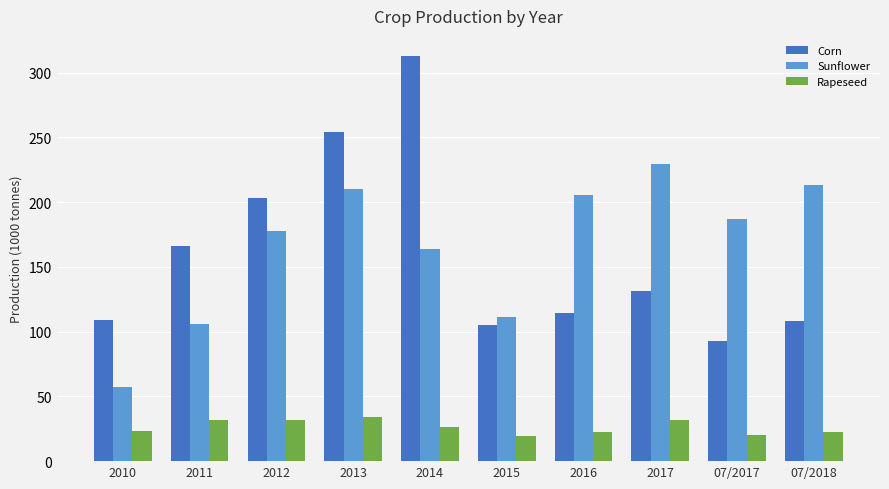

What is the difference between the highest and lowest values at 2015?

91.7